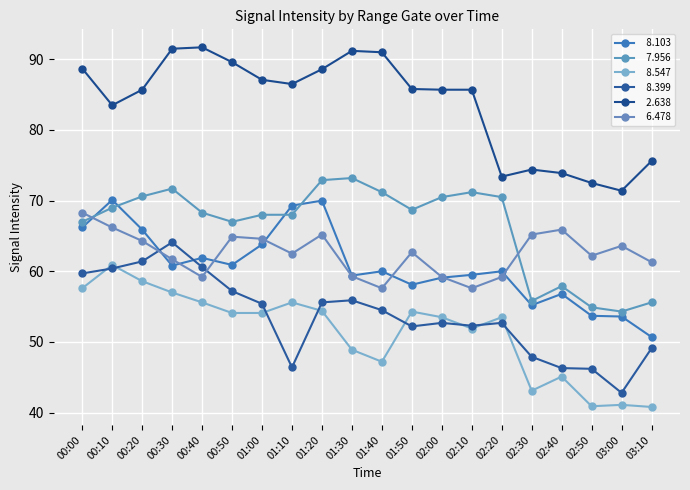

How many lines are shown in the chart?

6